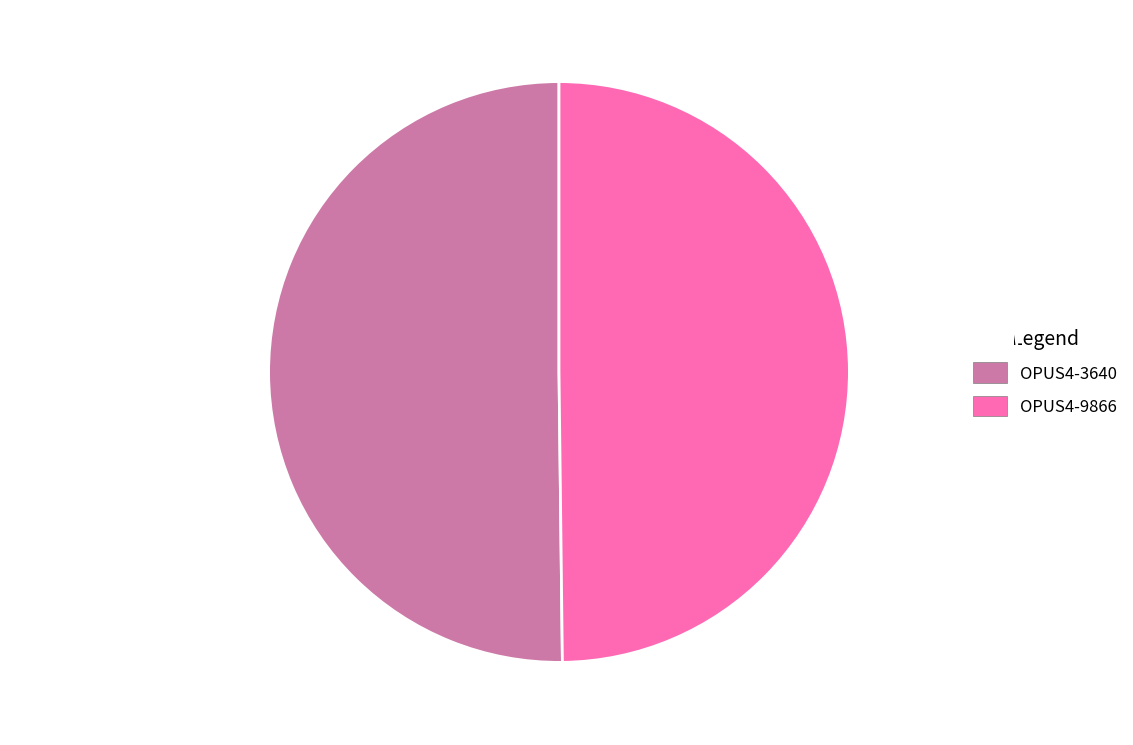

Approximately how many times larger is the value at OPUS4-9866 compared to OPUS4-3640?

1.0